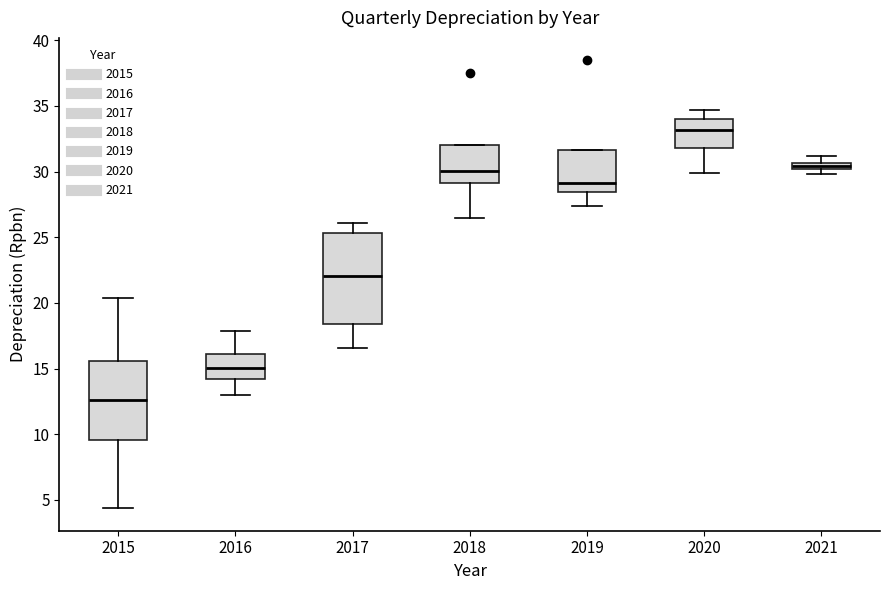

Comparing the boxes themselves (not the whiskers), which one is the tallest?

2017